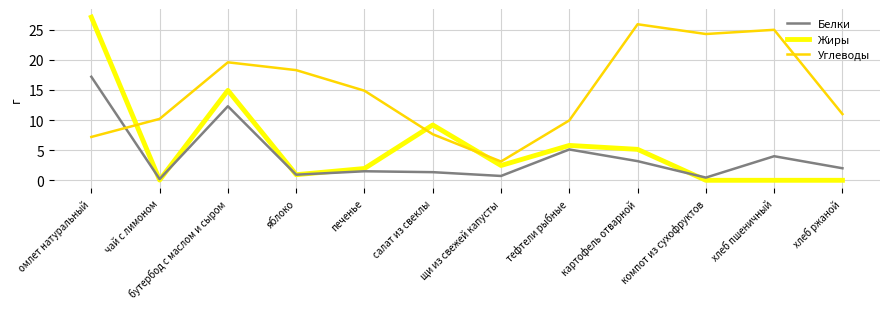

How many lines are shown in the chart?

3